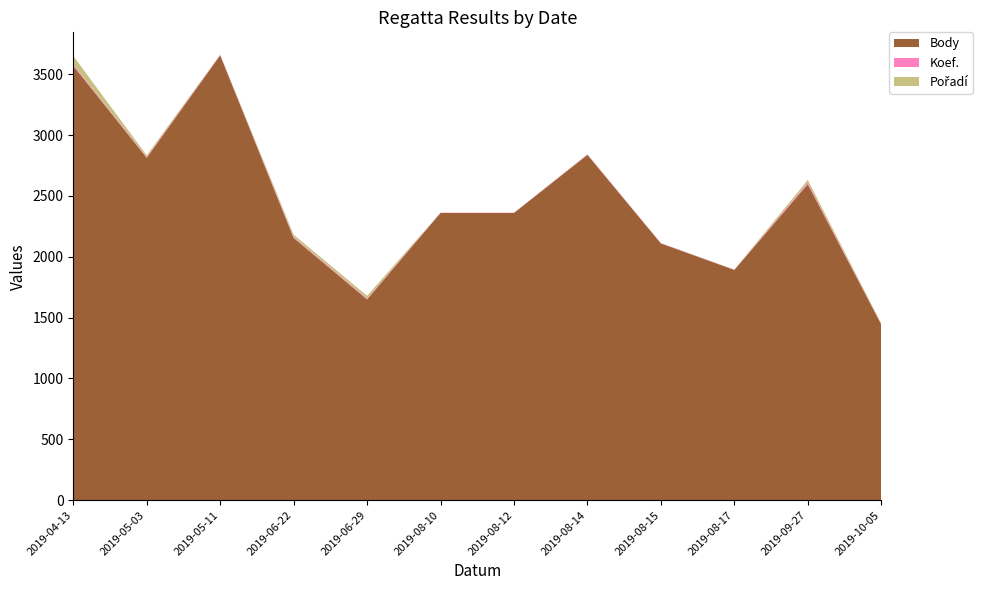

Reading right to left, list all the values displayed in this chart.

Body: 1444	2597	1892	2110	2838	2360	2360	1650	2155	3656	2814	3570
Koef.: 3	12	2	2	3	2	2	7	8	4	7	10
Pořadí: 5	23	1	1	2	1	1	22	19	2	13	71